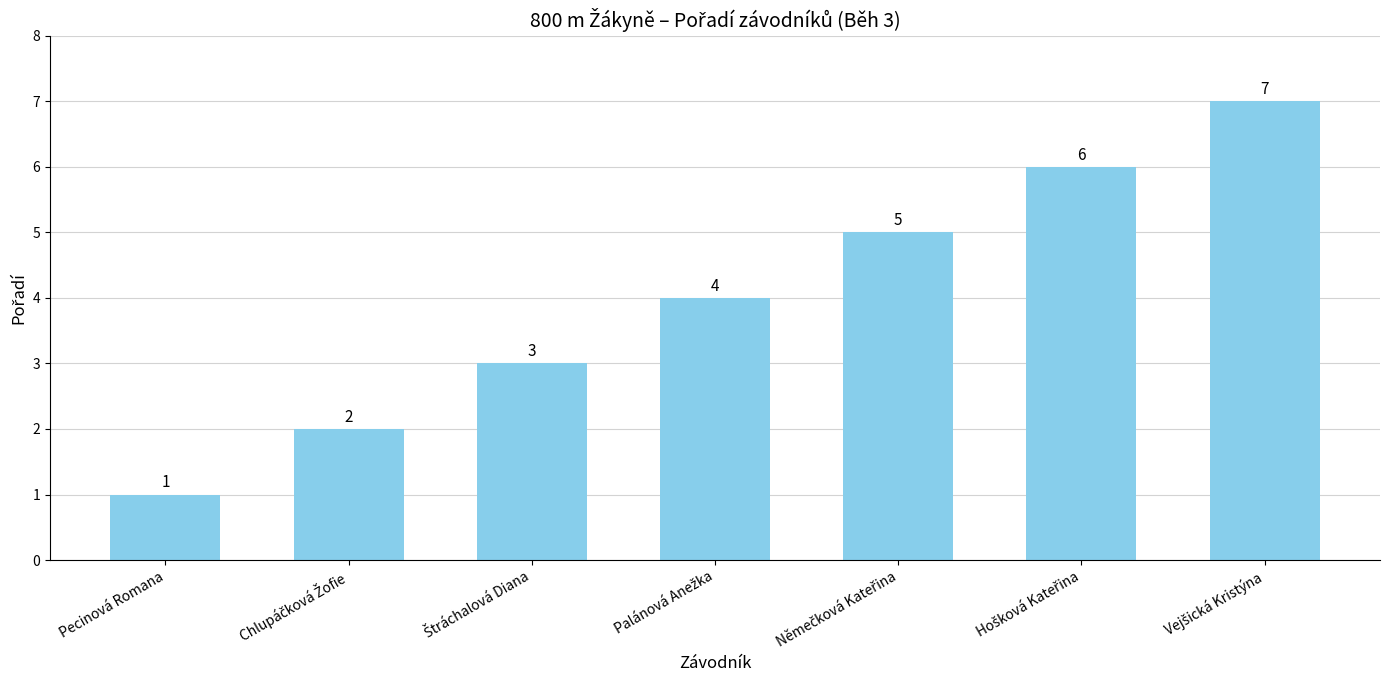

Does the chart contain any negative values?

No